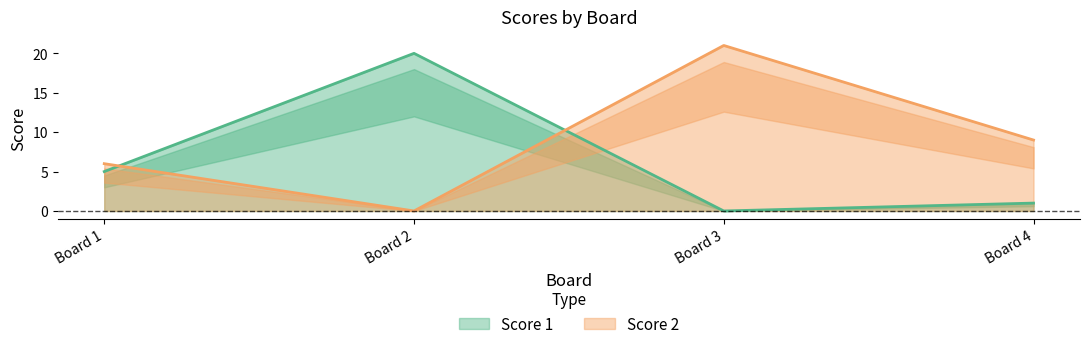

What is the greatest value displayed?

21